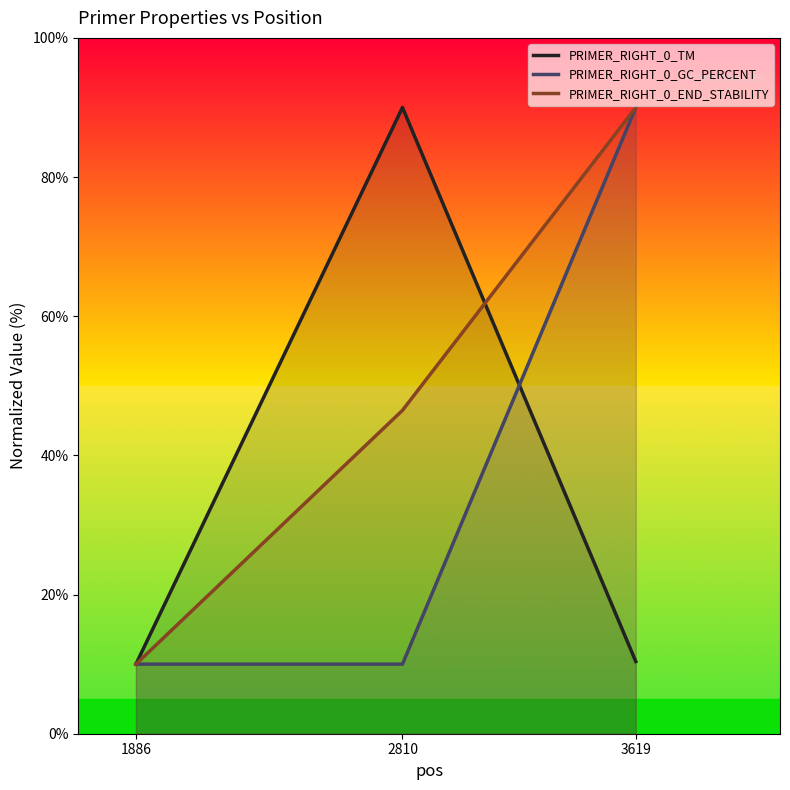

How many data points in PRIMER_RIGHT_0_END_STABILITY are above 46?

2